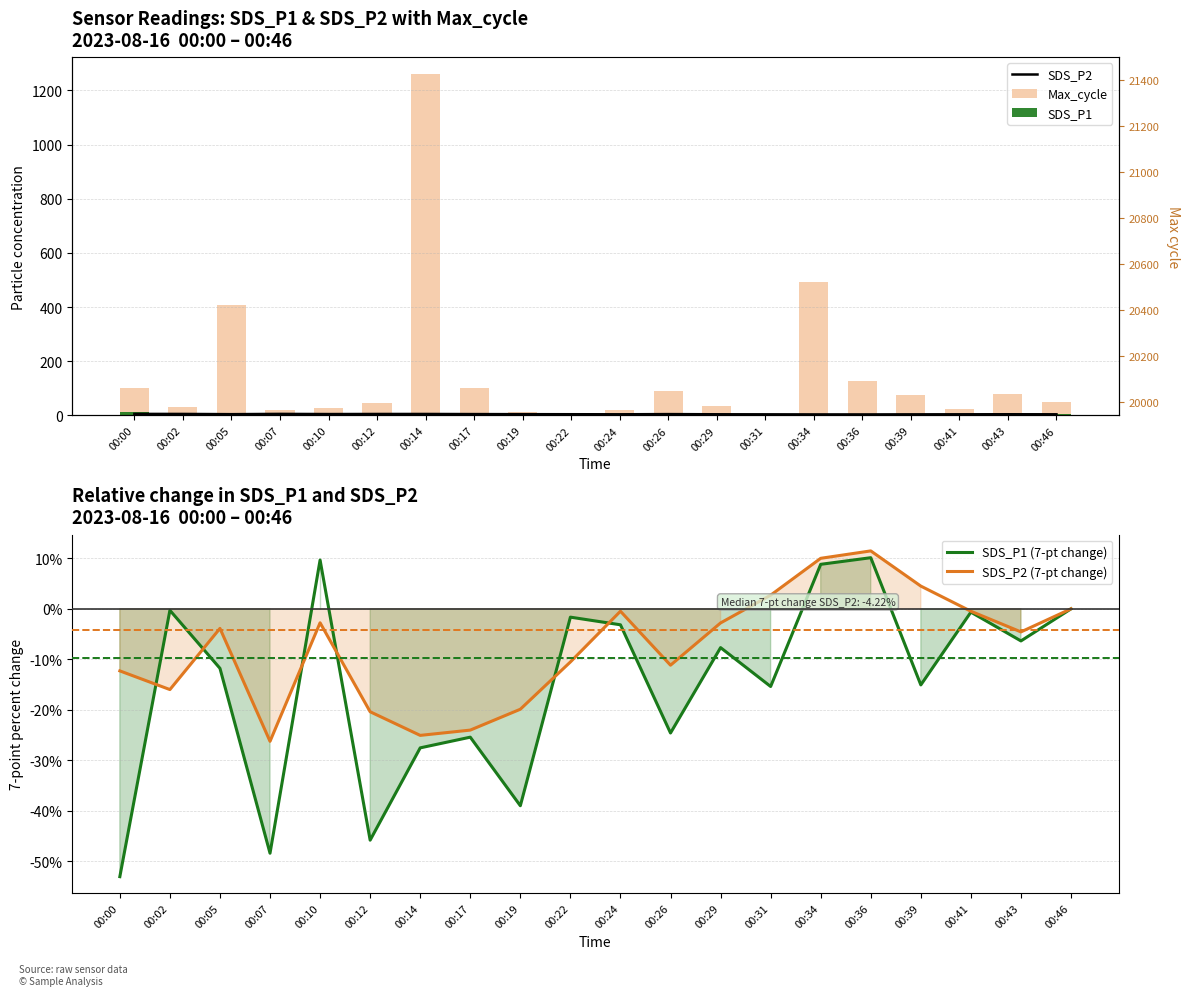

Reading right to left, extract all data points from this chart.

SDS_P2: 4.2	4.4	4.2	4.0	3.8	3.8	4.1	4.3	4.9	4.2	4.5	4.7	5.0	5.4	5.4	5.1	5.7	4.7	5.6	5.7
Max_cycle: 51.0	79.0	24.0	76.0	127.0	492.0	4.0	36.0	91.0	20.0	0.0	11.0	101.0	1260.0	47.0	28.0	19.0	409.0	31.0	103.0
SDS_P1: 4.6	4.9	4.6	5.4	4.2	4.2	5.4	5.0	6.5	4.8	5.5	6.8	5.6	7.5	9.1	5.9	9.2	6.2	6.8	12.0
SDS_P1 (7-pt change): 0.0	-6.4	-0.7	-15.1	10.1	8.8	-15.4	-7.7	-24.6	-3.2	-1.6	-39.0	-25.4	-27.5	-45.8	9.7	-48.4	-11.8	-0.3	-53.0
SDS_P2 (7-pt change): 0.0	-4.6	-0.5	4.5	11.5	10.0	2.7	-2.8	-11.2	-0.5	-10.5	-19.9	-24.0	-25.0	-20.4	-2.8	-26.2	-3.9	-16.0	-12.3